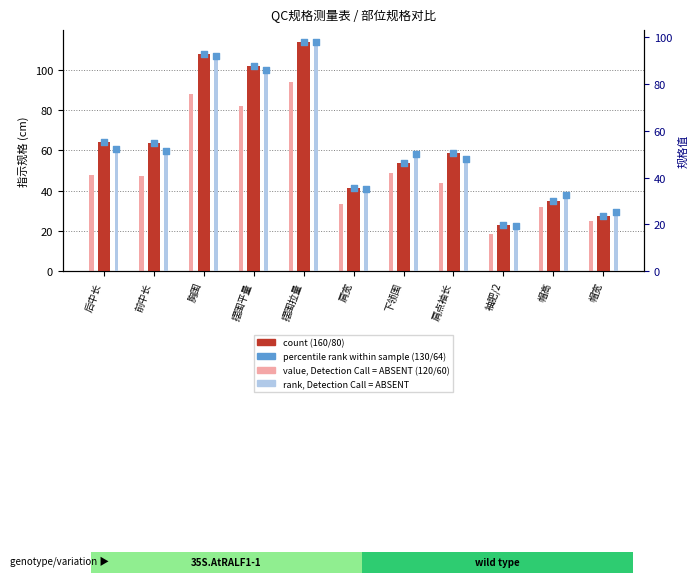

Which series reaches the maximum Y coordinate?

160/80